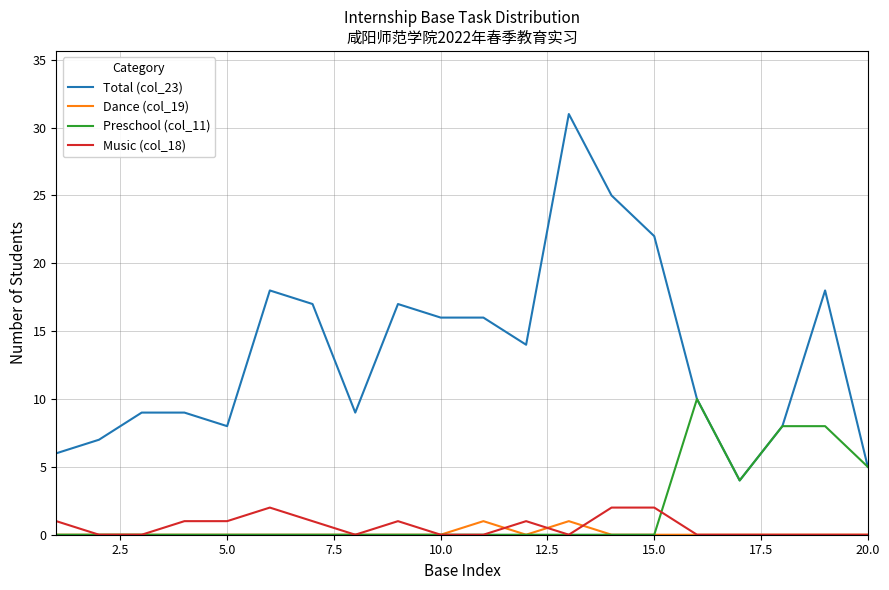

Does the chart have visible grid lines?

Yes